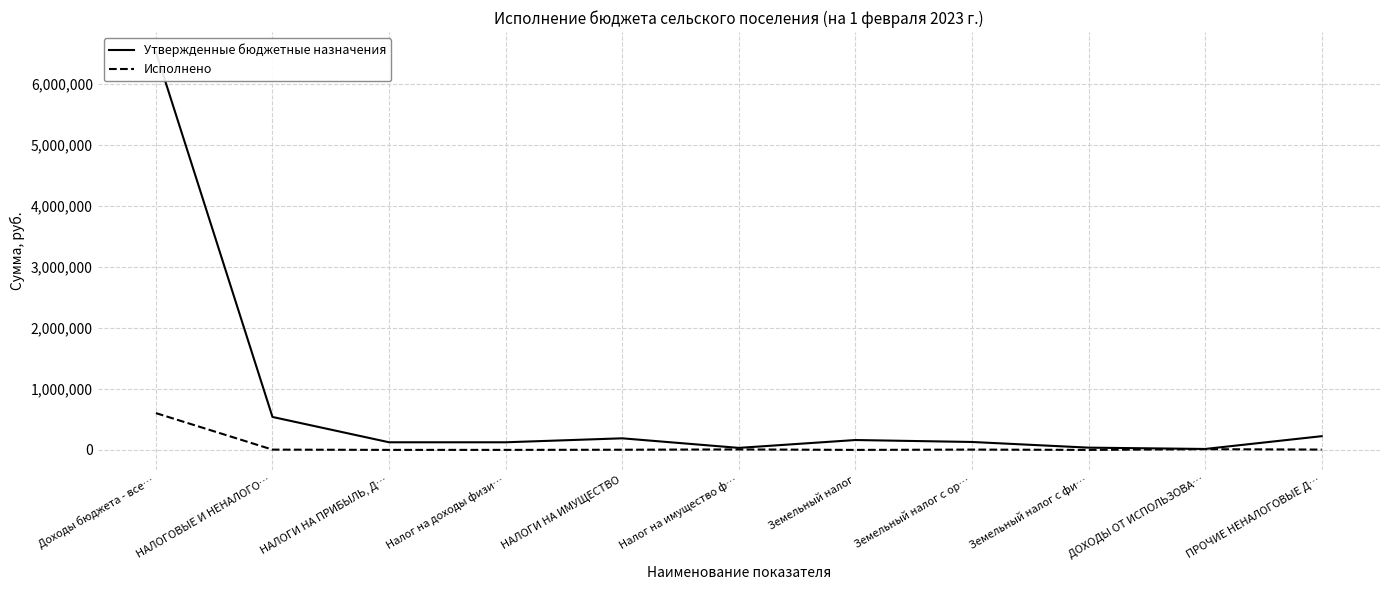

At ПРОЧИЕ НЕНАЛОГОВЫЕ Д…, list the series in order from largest to smallest.

Утвержденные бюджетные назначения, Исполнено